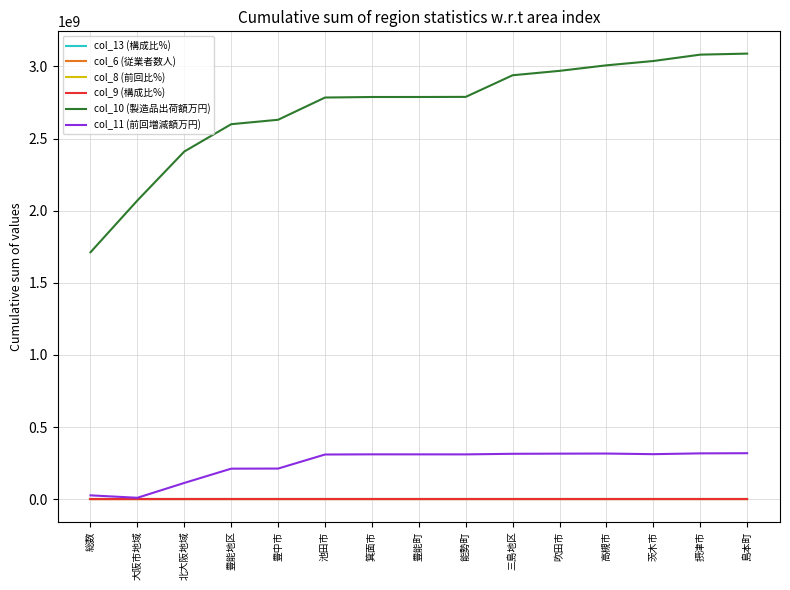

True or false: col_13 (構成比%) and col_10 (製造品出荷額万円) intersect in this chart.

False